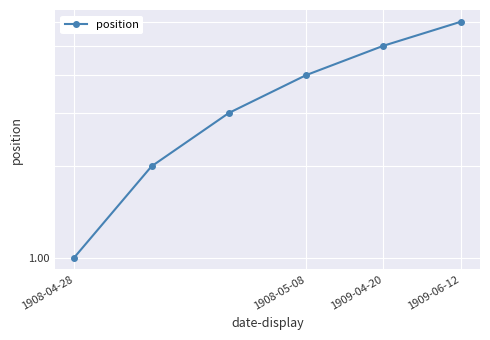

Reading left to right, what are all the values shown in this chart?

1	2	3	4	5	6